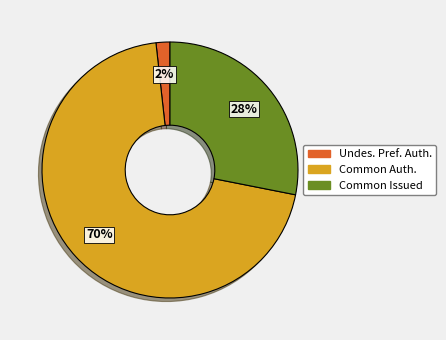

The Common Auth. slice represents 70% of the pie. True or false?

True